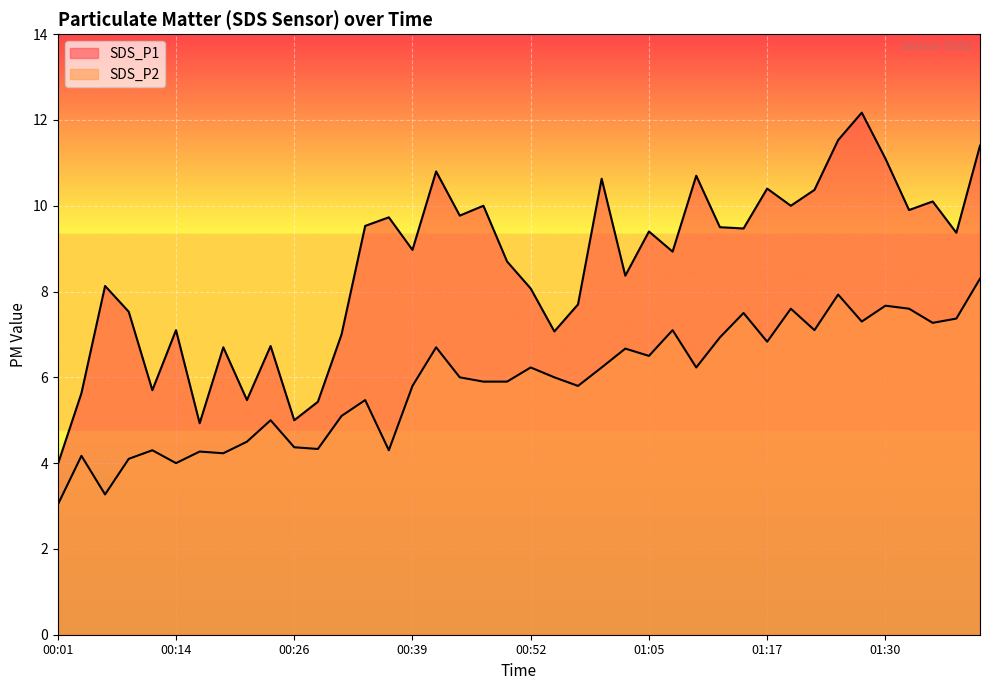

True or false: SDS_P1 and SDS_P2 cross at least once.

False